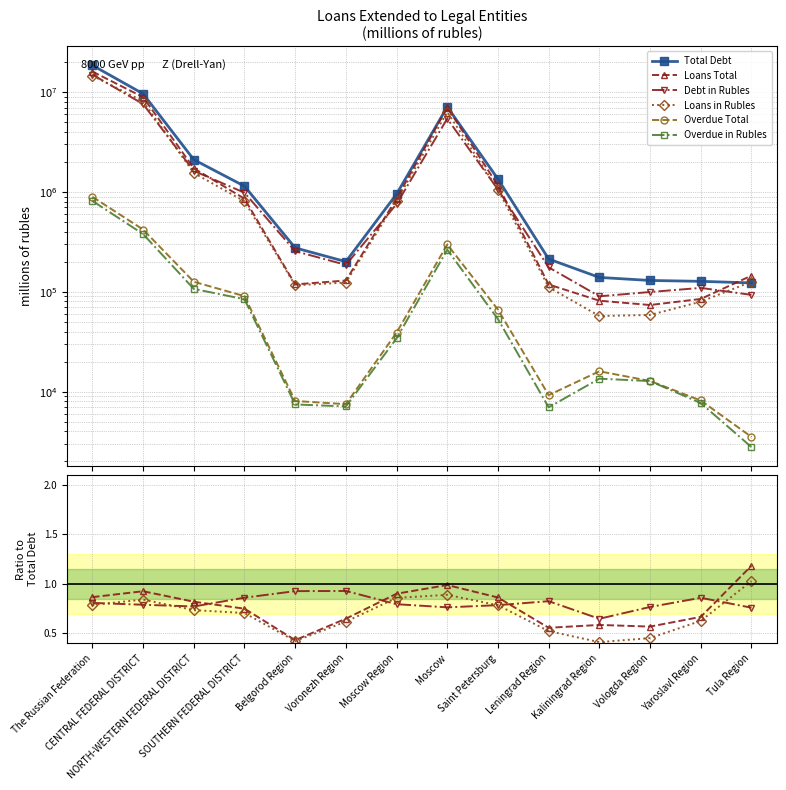

What are all the series names shown in the legend?

Total Debt, Loans Total, Debt in Rubles, Loans in Rubles, Overdue Total, Overdue in Rubles